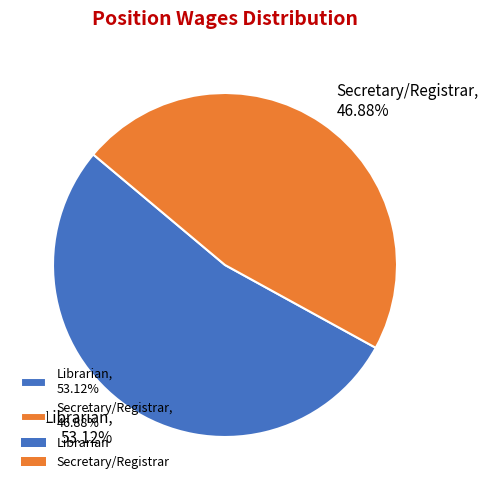

Between Librarian and Secretary/Registrar, which is larger?

Librarian